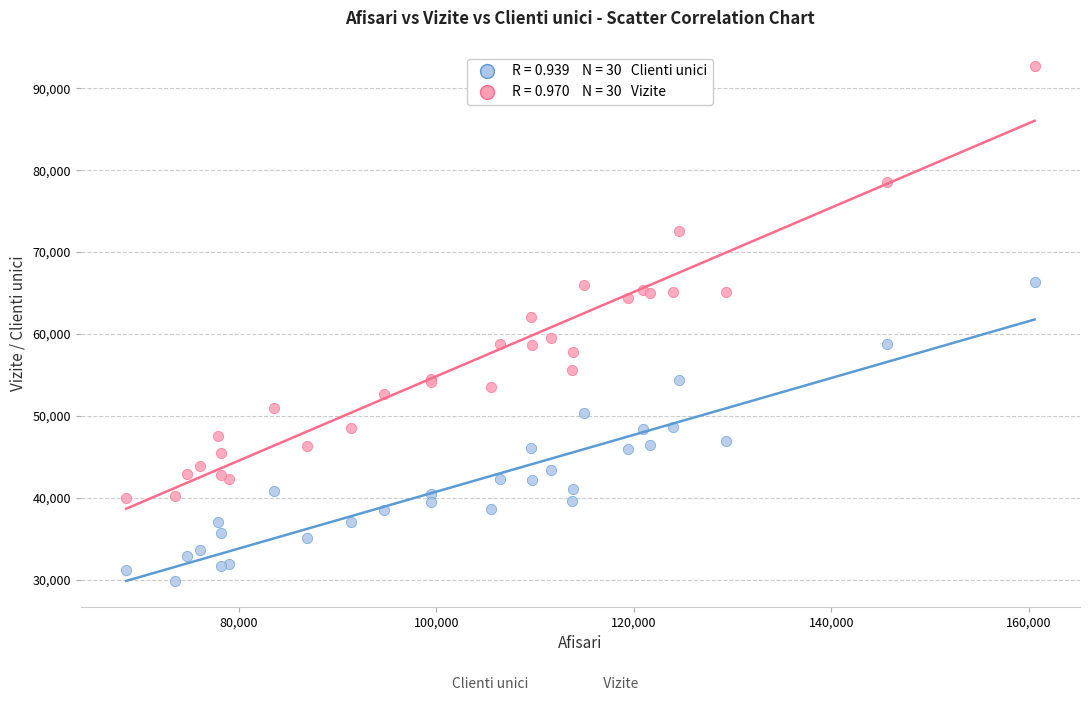

Across all series, what Y value is closest to 61258?

62049